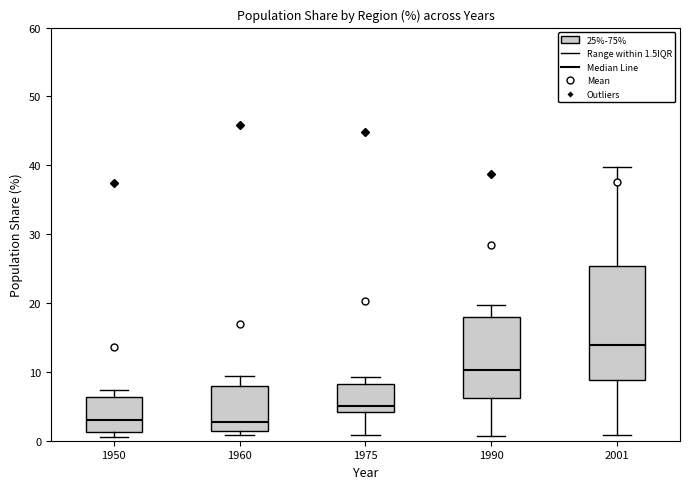

Where does the lower whisker of the box at x = 1975 end on the y-axis? The values are not printed on the chart, so give them approximately, as read against the axis.

1